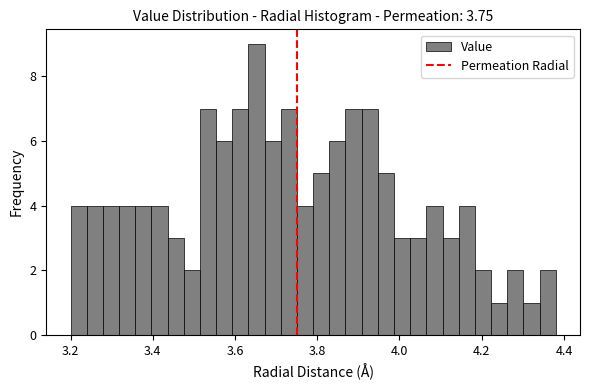

Around what value on the x-axis is the tallest bar? Give the approximate position of its centre, as read against the axis.

3.66